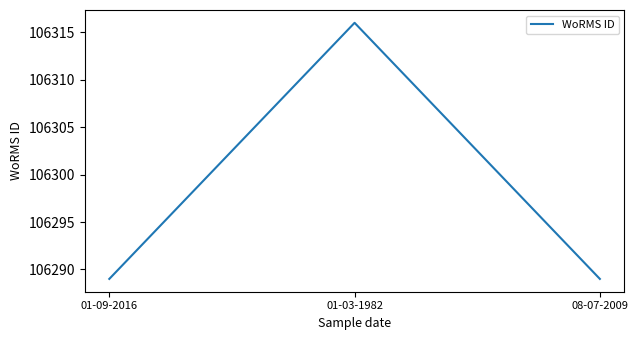

Does the chart display data point markers on the line(s)?

No